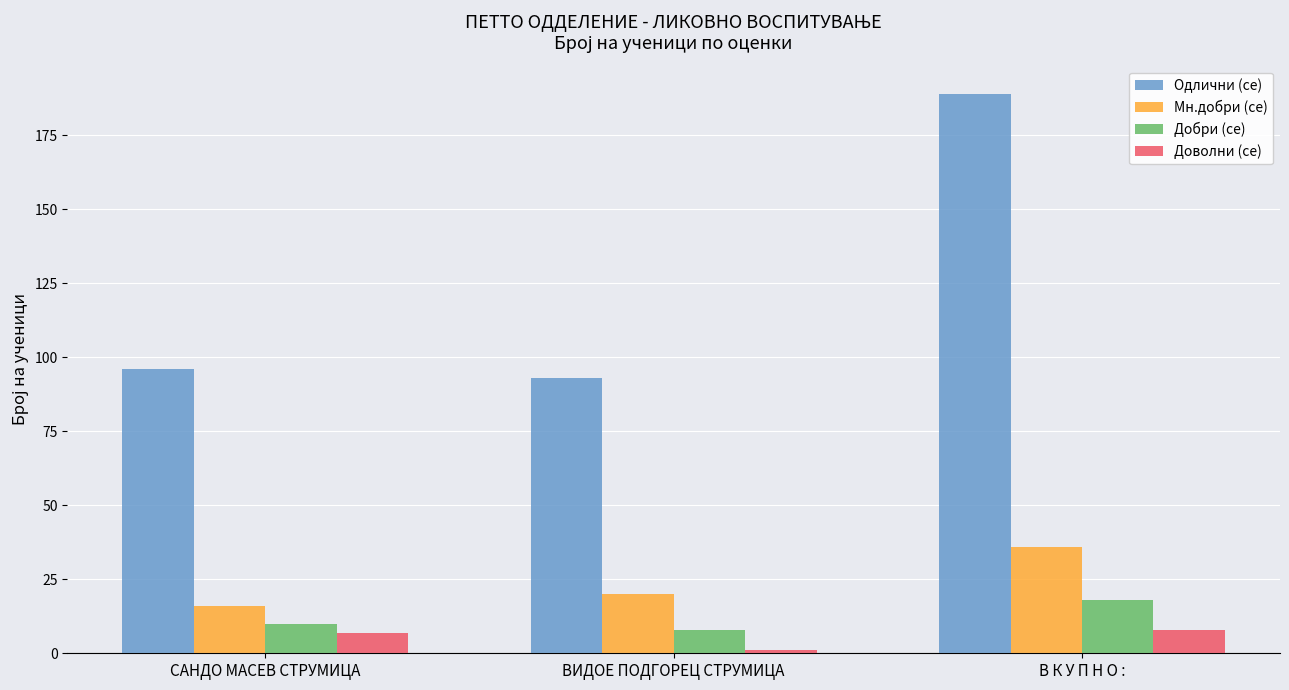

At which label is Добри (се) closest to 13?

САНДО МАСЕВ СТРУМИЦА